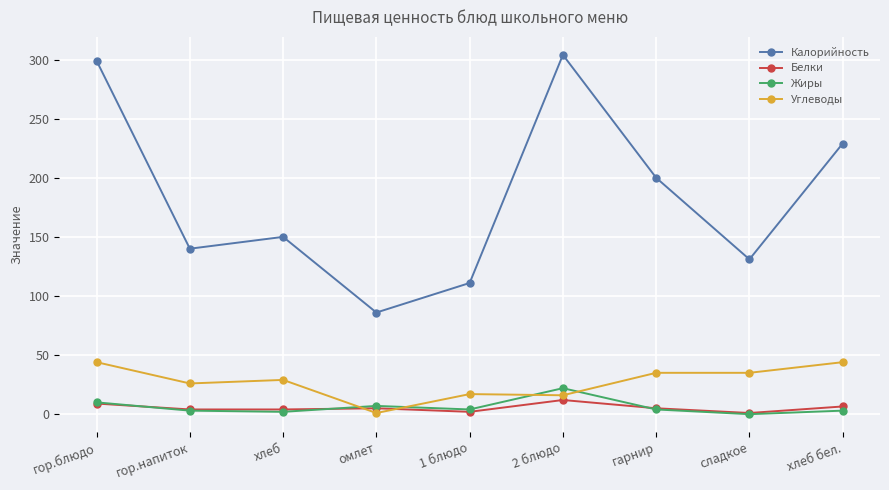

What is the difference between the maximum and second lowest values in the Белки series?

10.0